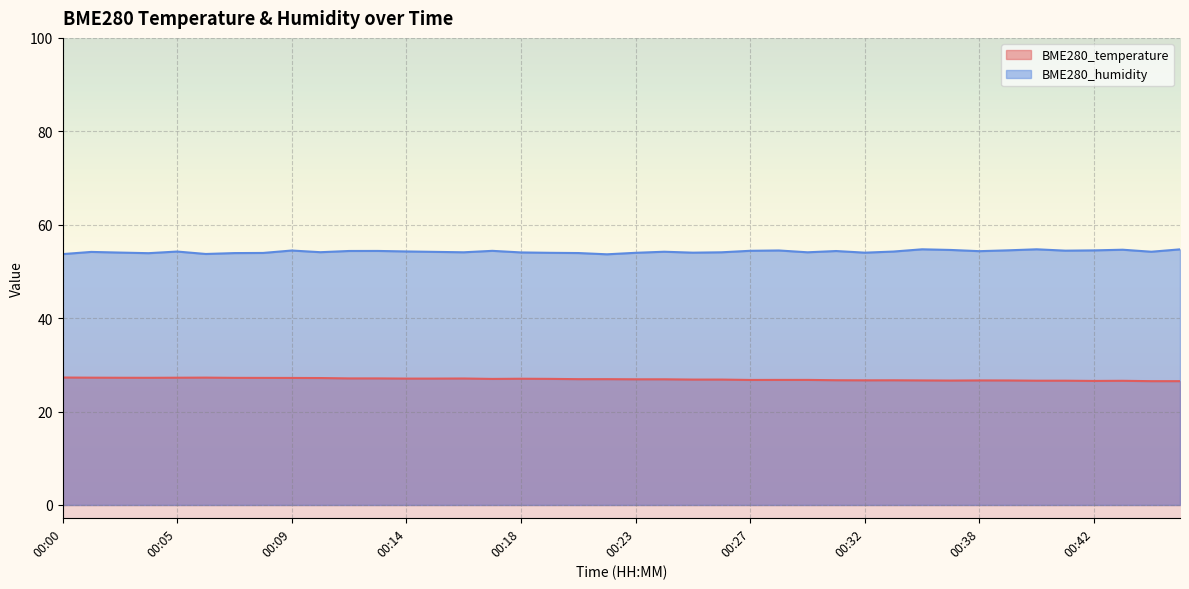

What is the difference between the second highest and minimum values in the BME280_temperature series?

0.8